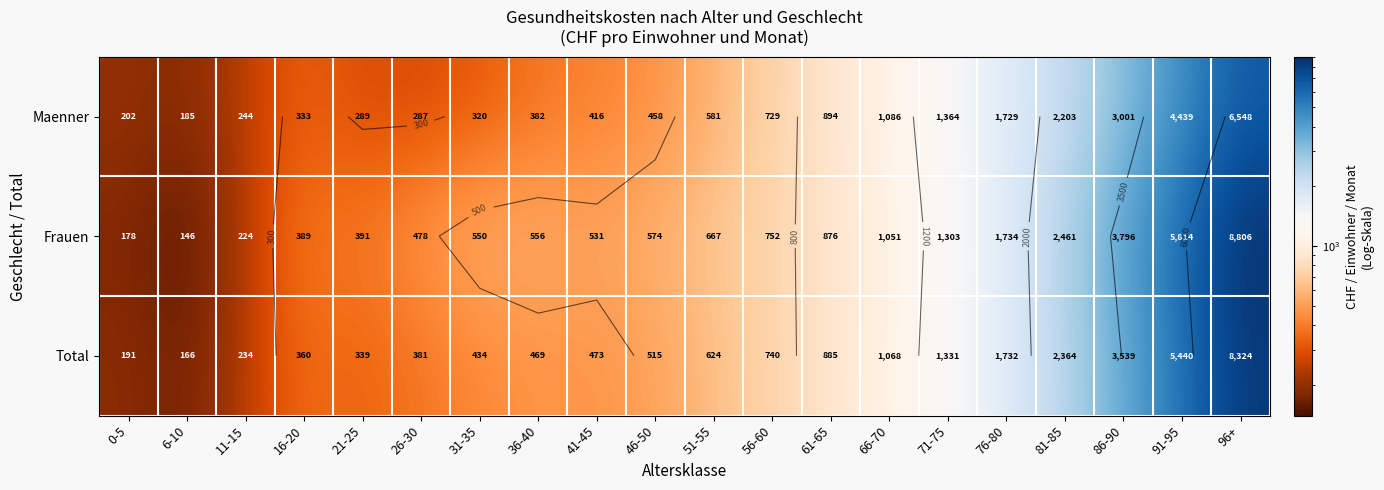

What is the total value across all series at 71-75?

3997.9